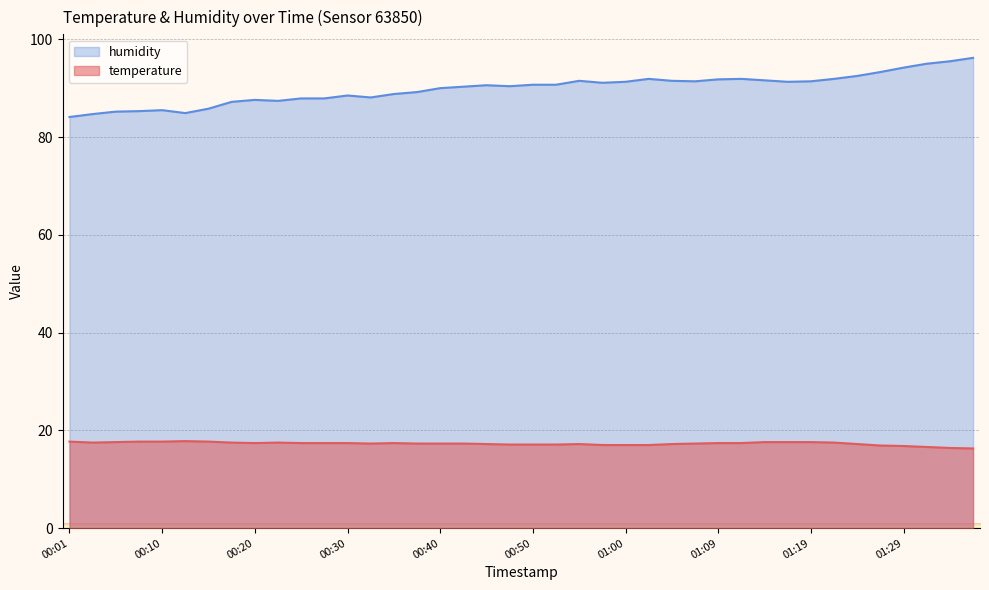

How many data points in humidity are above 90?

23